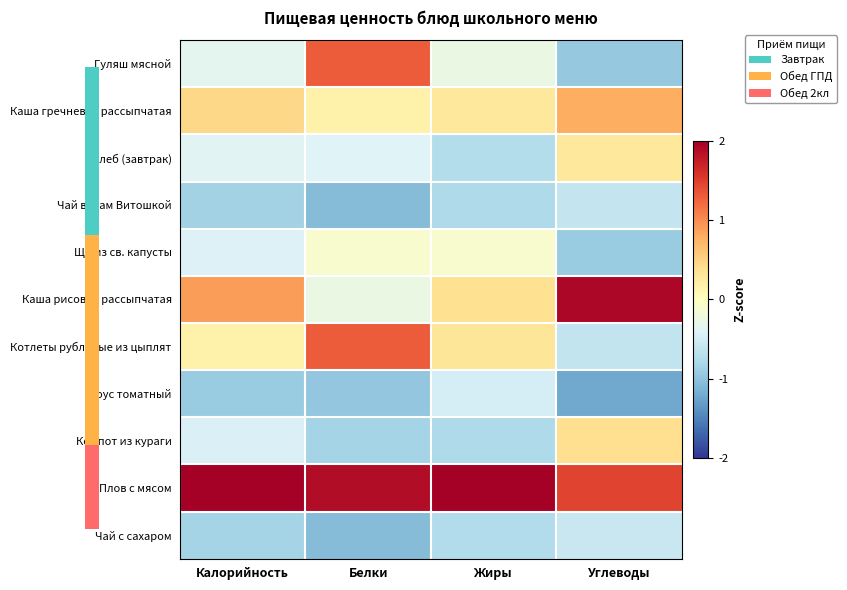

Which series has the largest total across all categories?

Плов с мясом